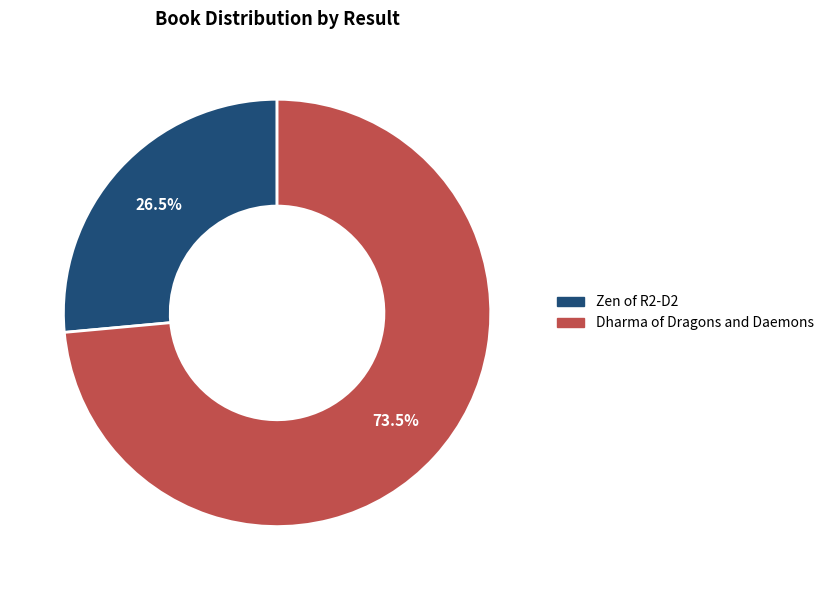

Is there a majority slice in this chart?

Yes